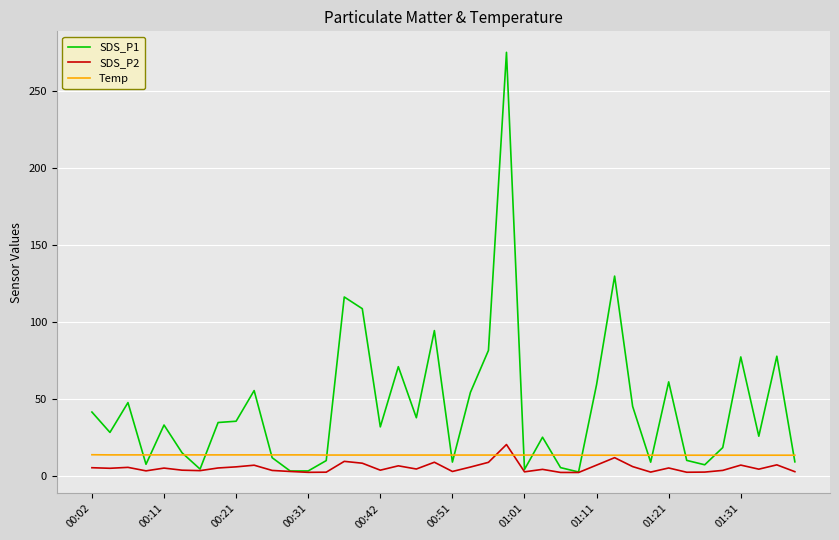

List the series in order of their overall mean, lowest first.

SDS_P2, Temp, SDS_P1